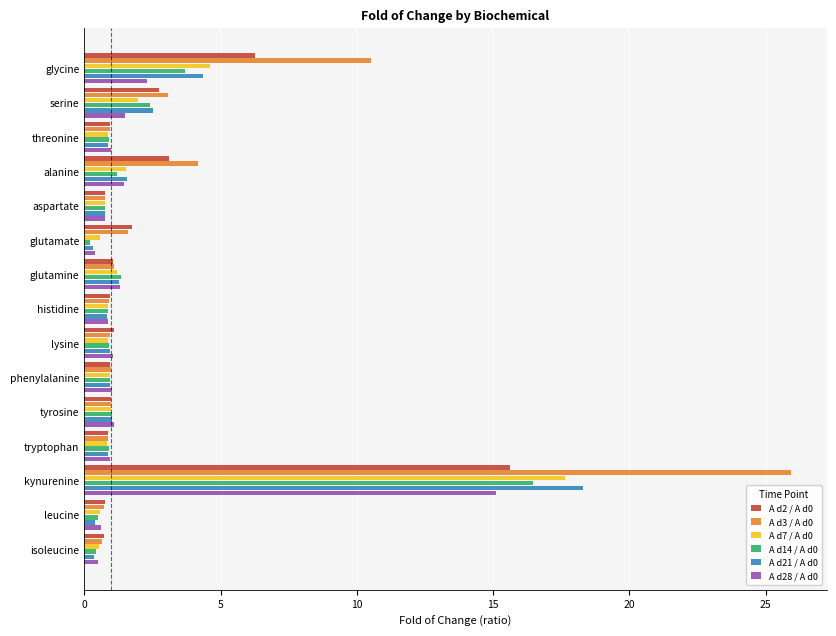

Is it true that A d2 / A d0 equals 1.8 at glutamate?

True